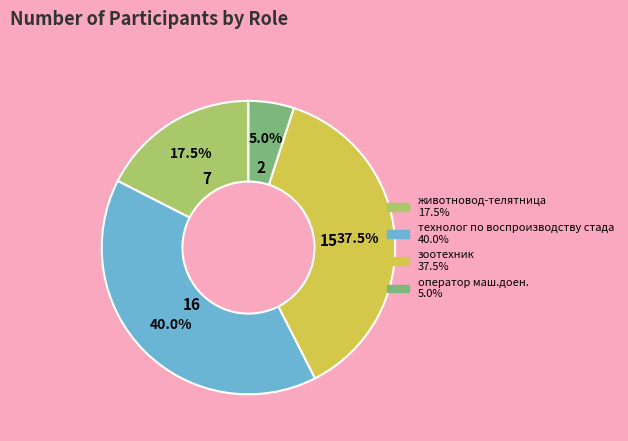

Count the number of slices in the pie.

4